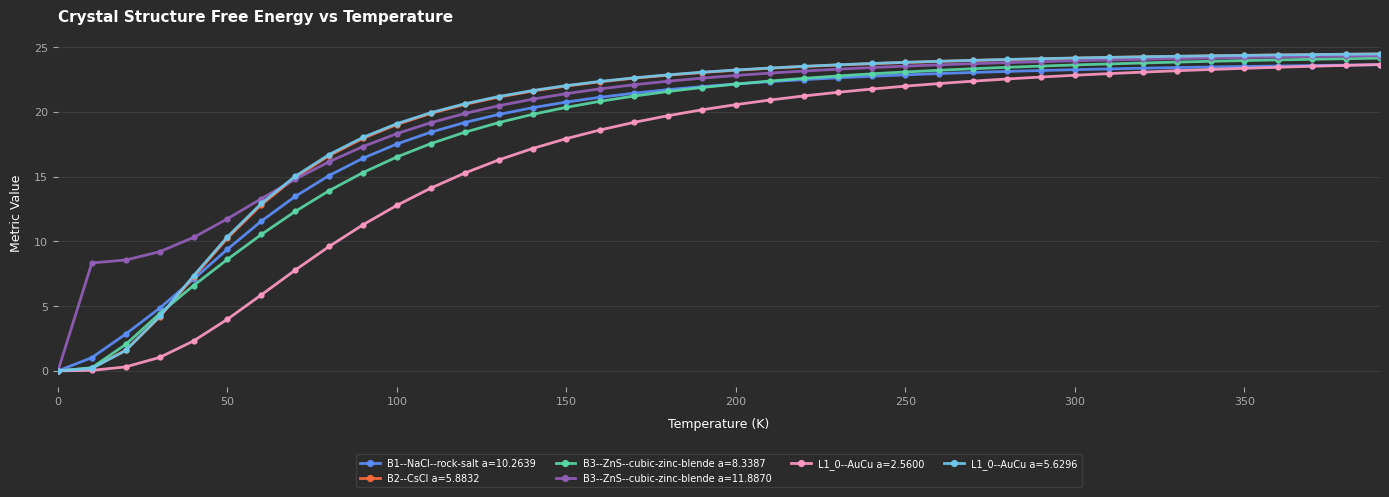

What is the value of the L1_0--AuCu a=5.6296 point at the 27th from the left?

23.9